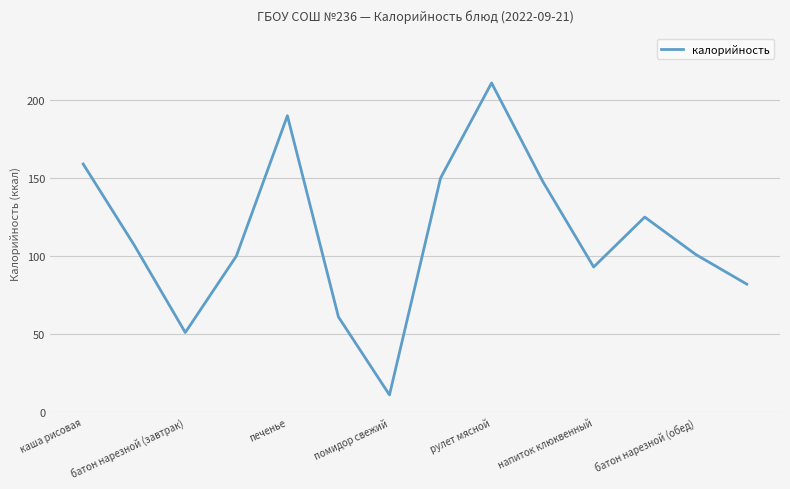

What is the difference between the maximum and minimum values?

200